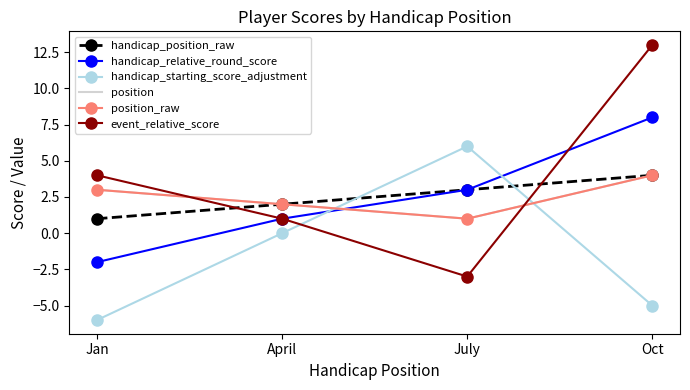

The value of position_raw at Jan is 3. True or false?

True